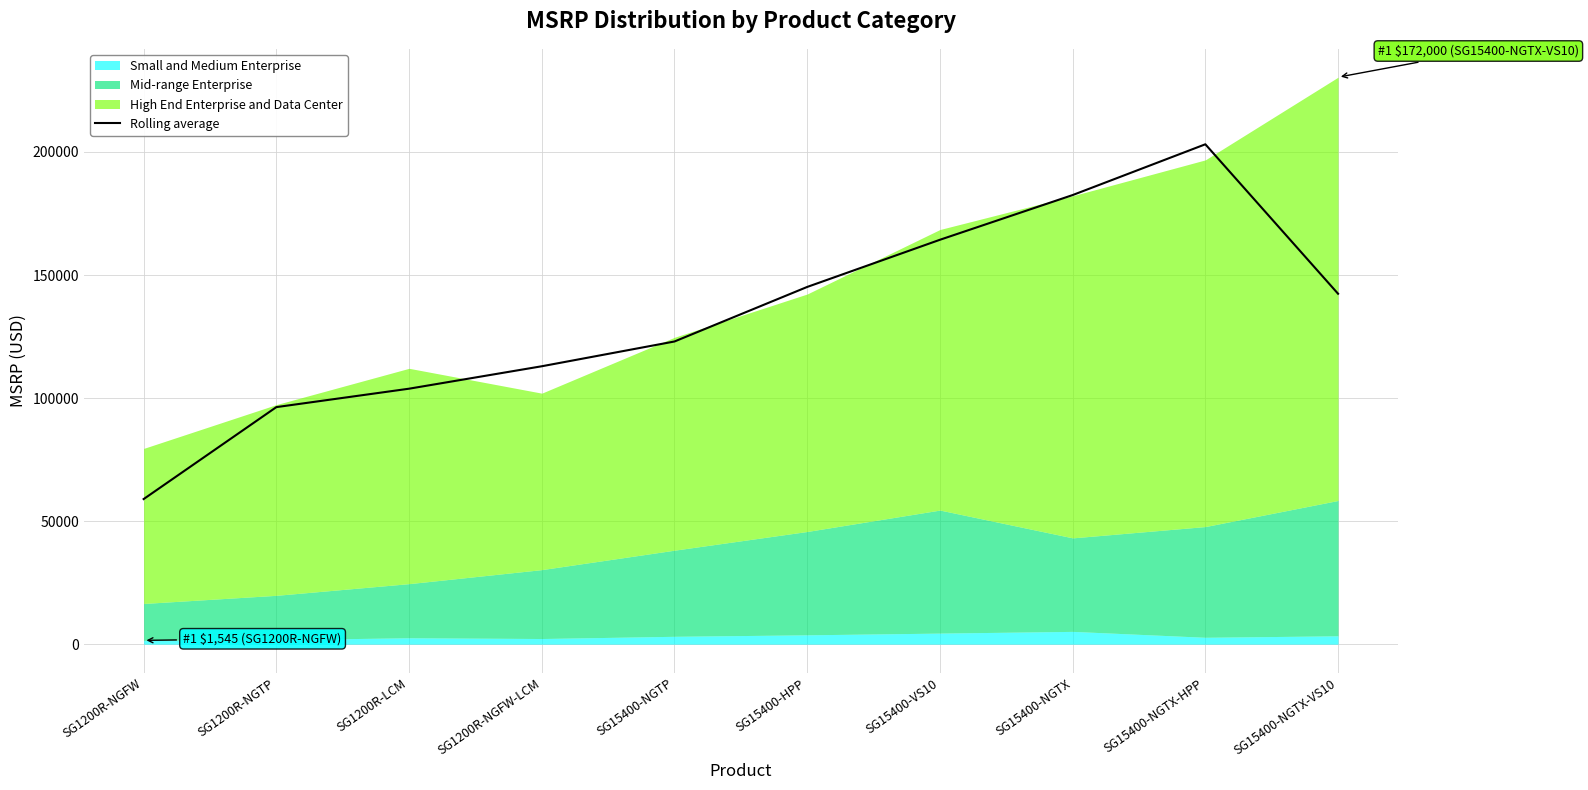

What is the difference between the second highest and minimum values?

123533.7